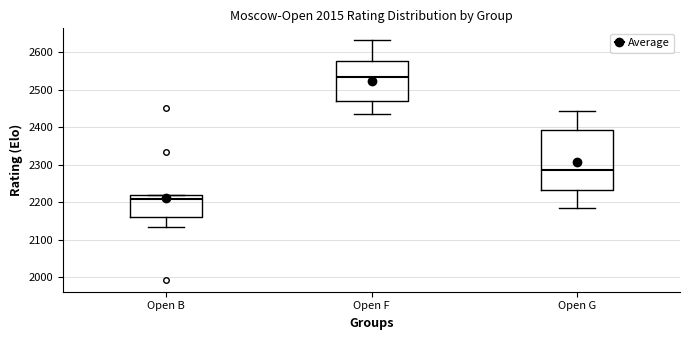

Where does the upper whisker of the box for Open G end on the y-axis? The values are not printed on the chart, so give them approximately, as read against the axis.

2440